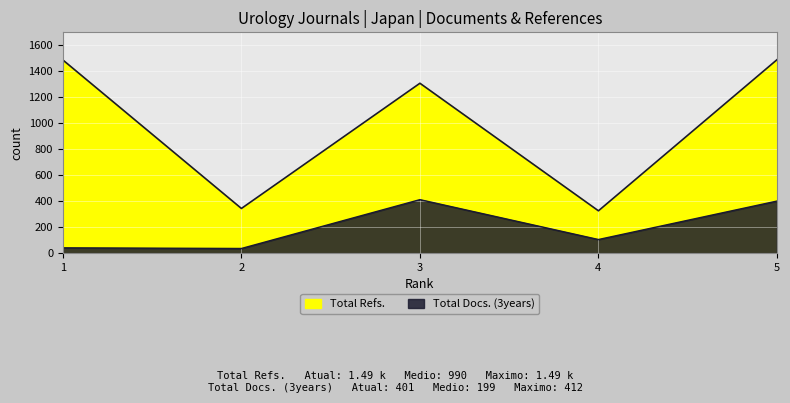

True or false: Total Docs. (3years) and Total Refs. cross at least once.

False